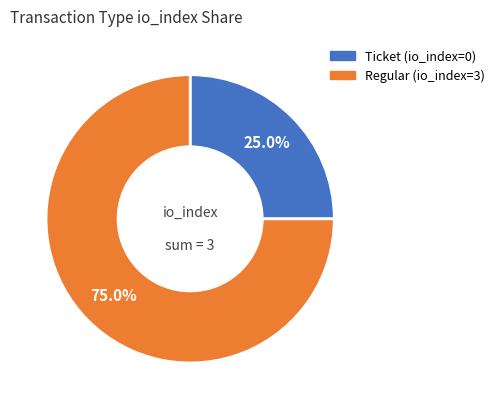

Count the number of slices in the pie.

2